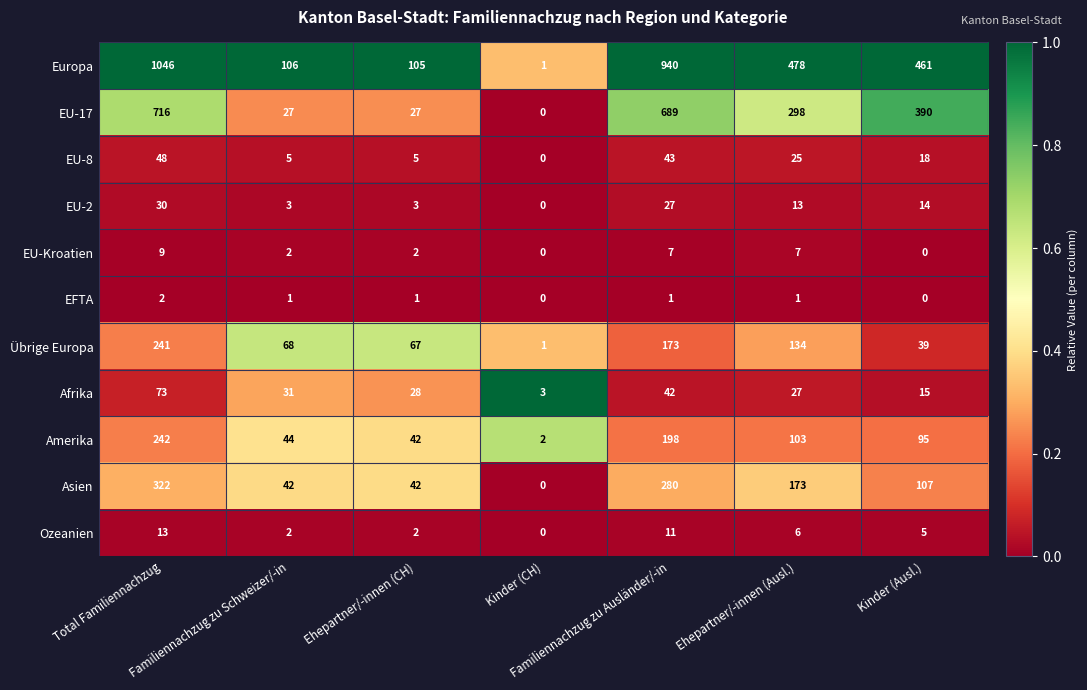

Which series has the largest range (max minus min)?

Europa